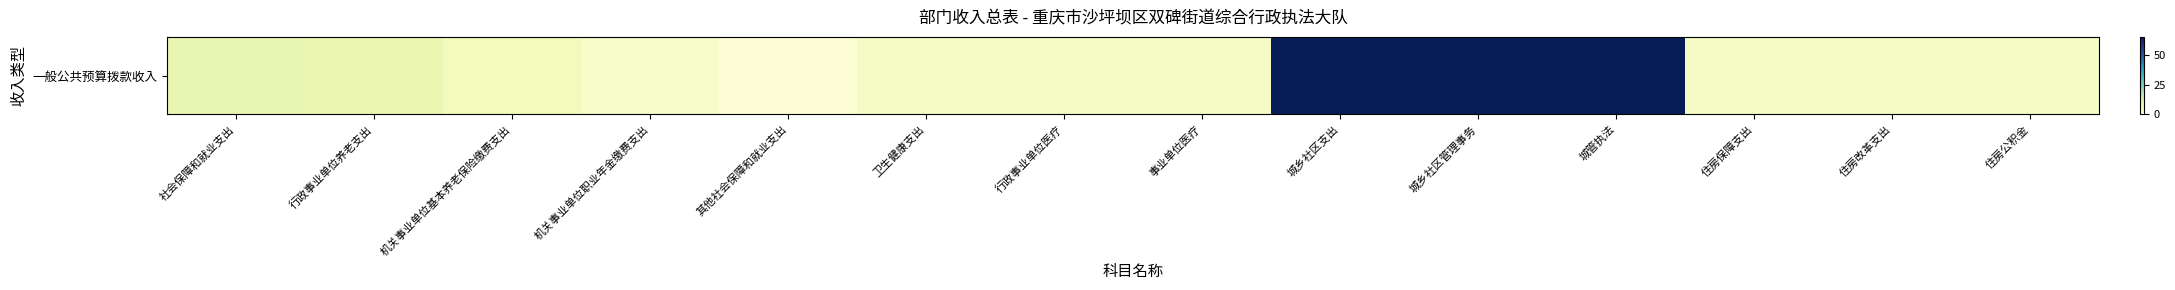

At which label does the data first exceed 4?

社会保障和就业支出